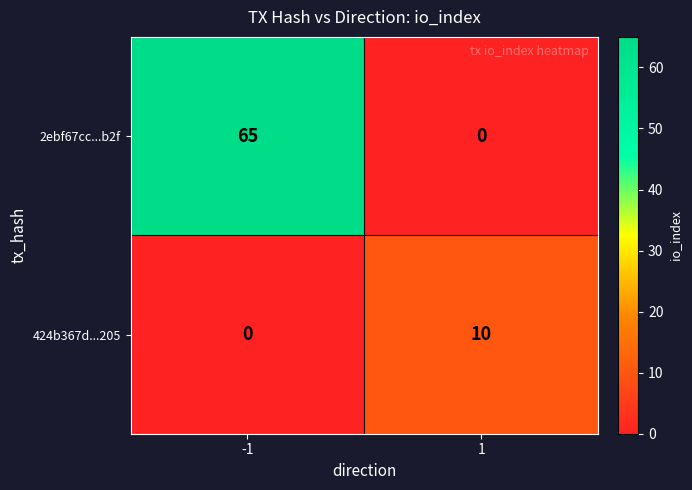

Which series has the largest total across all categories?

2ebf67cc...b2f